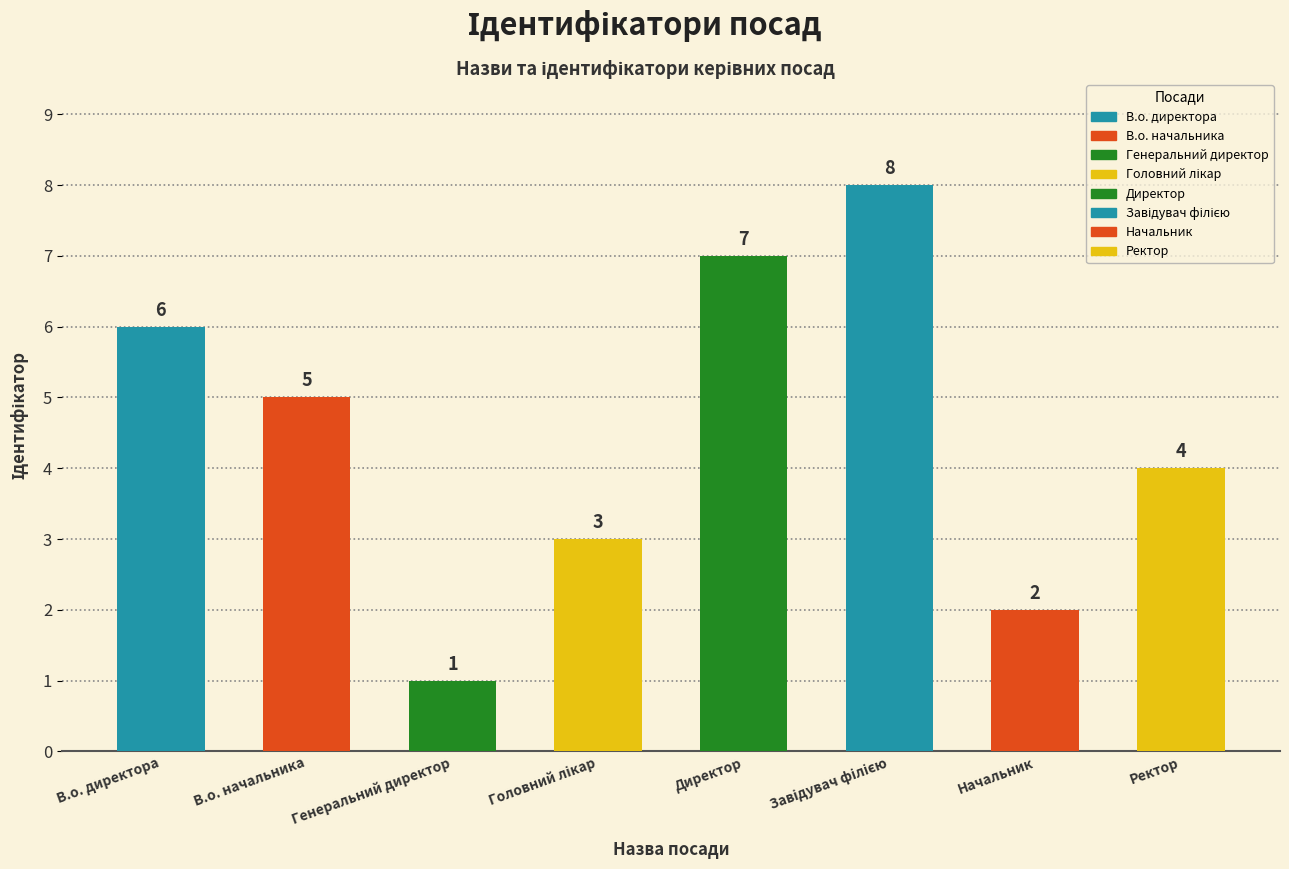

What is the sum of the values at Ректор and В.о. директора?

10